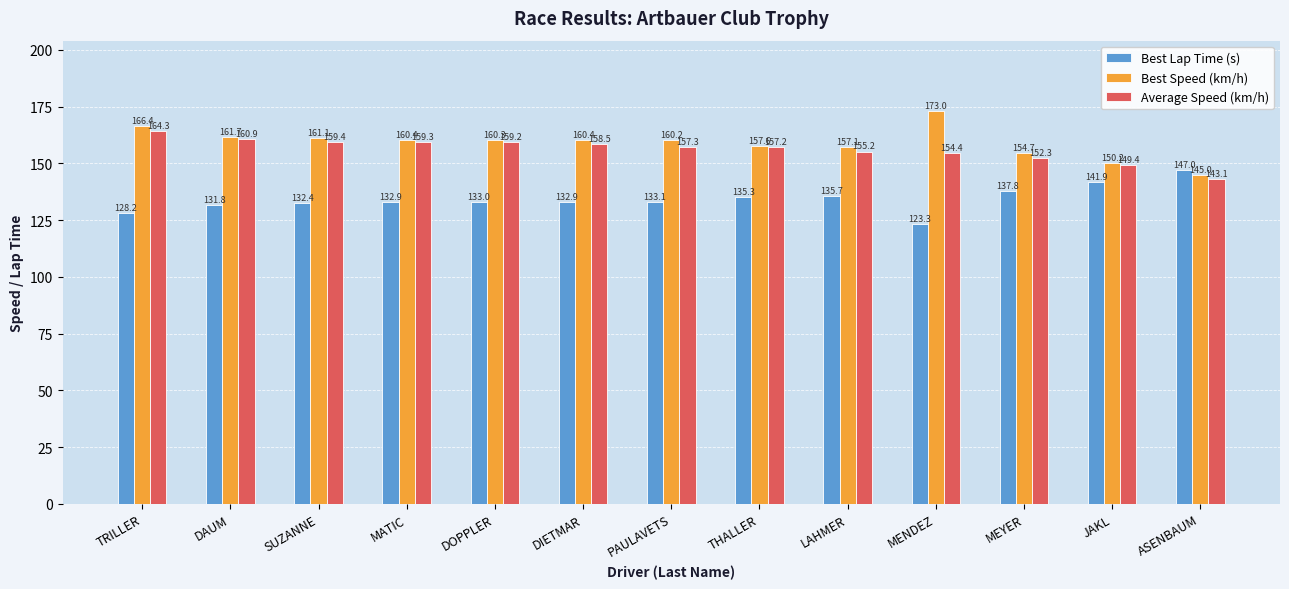

The value of Average Speed (km/h) at LAHMER is 89.4. True or false?

False